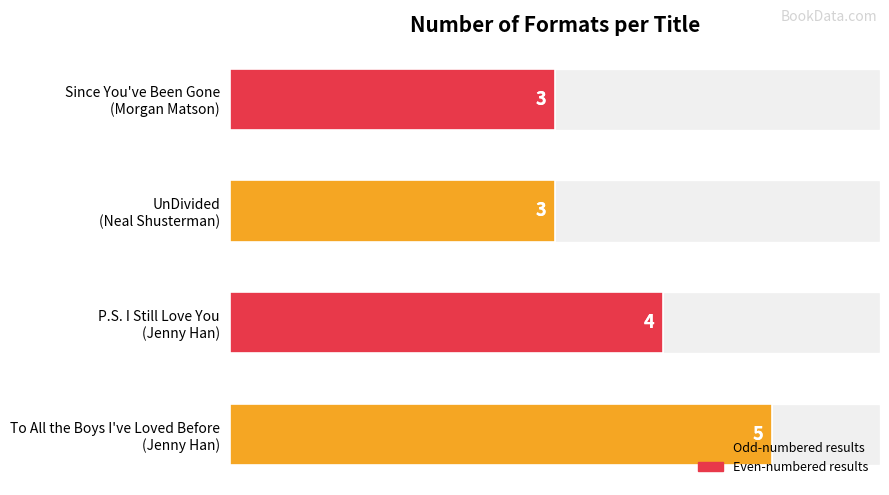

How many values are below 4?

2